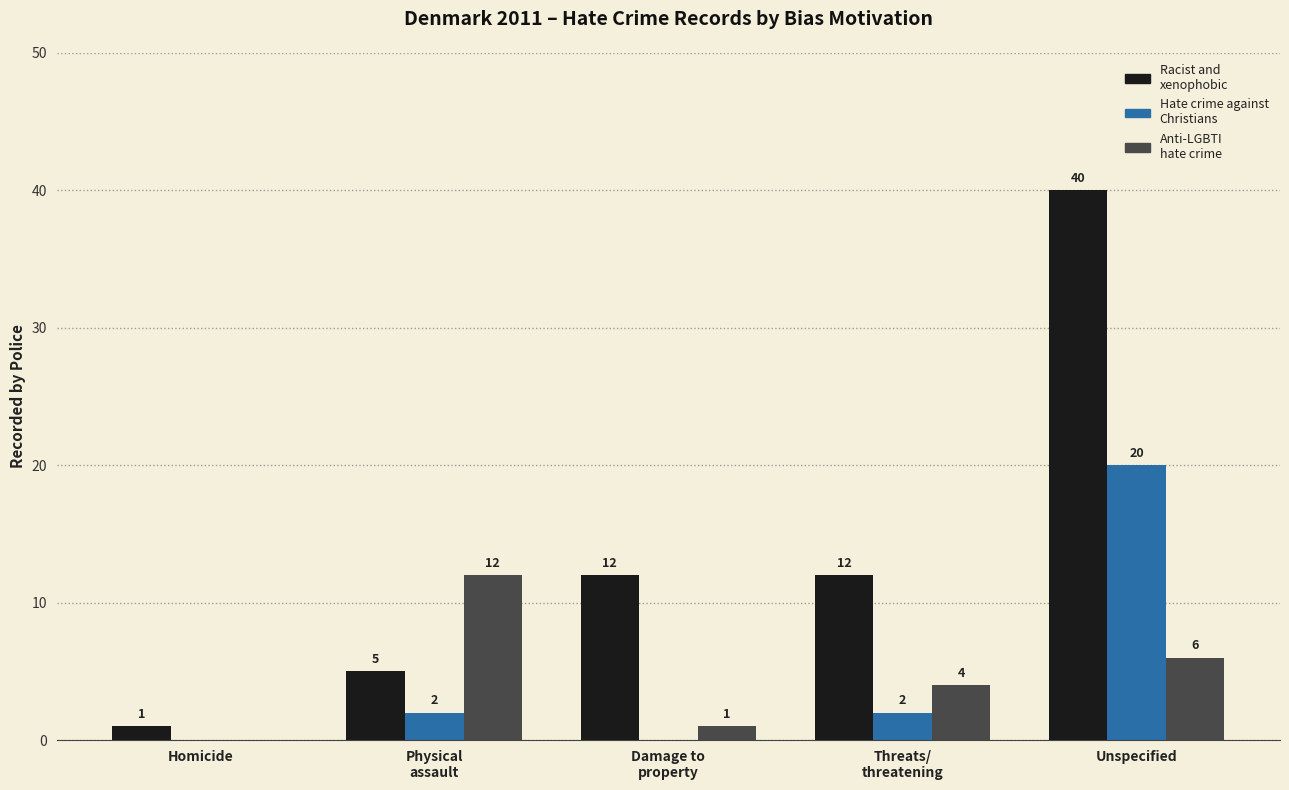

At which category is the sum across all series the highest?

Unspecified